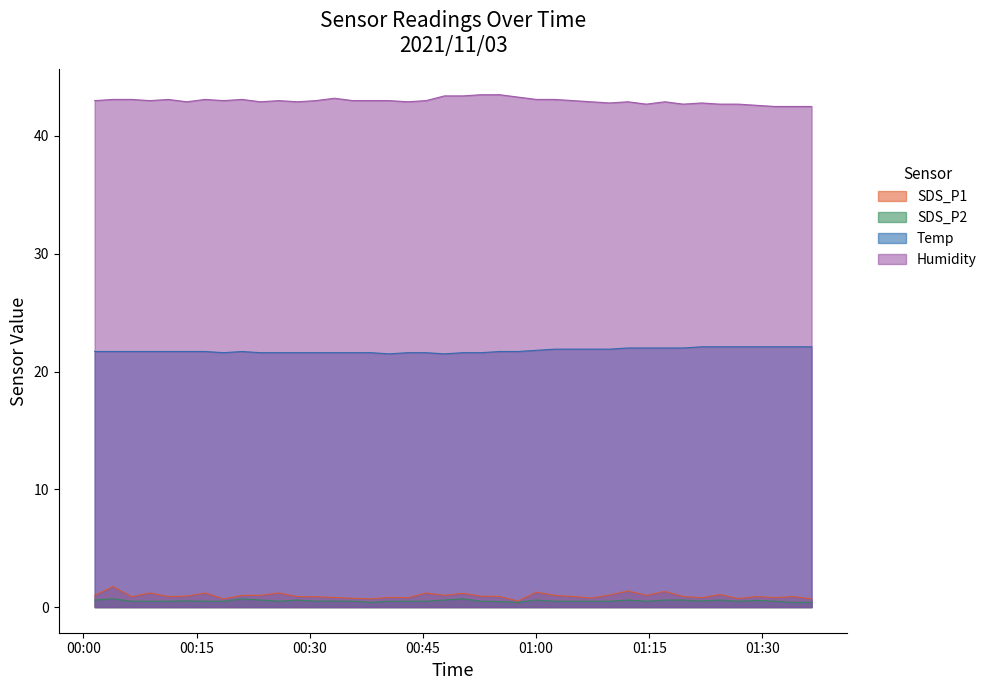

What are all the series names shown in the legend?

SDS_P1, SDS_P2, Temp, Humidity